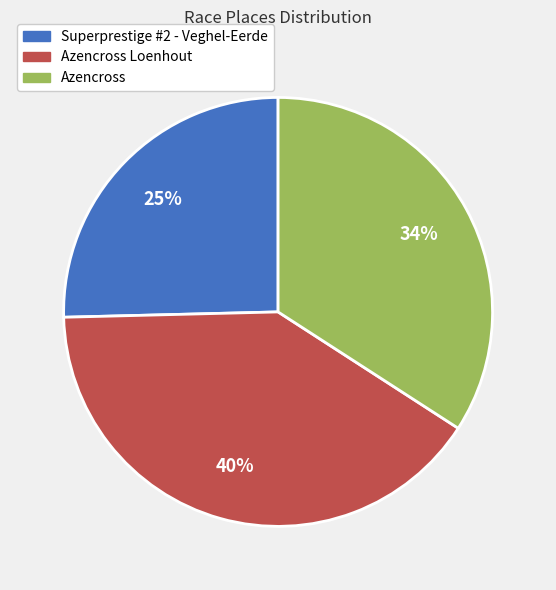

Is it true that Azencross is 34% of the pie?

True